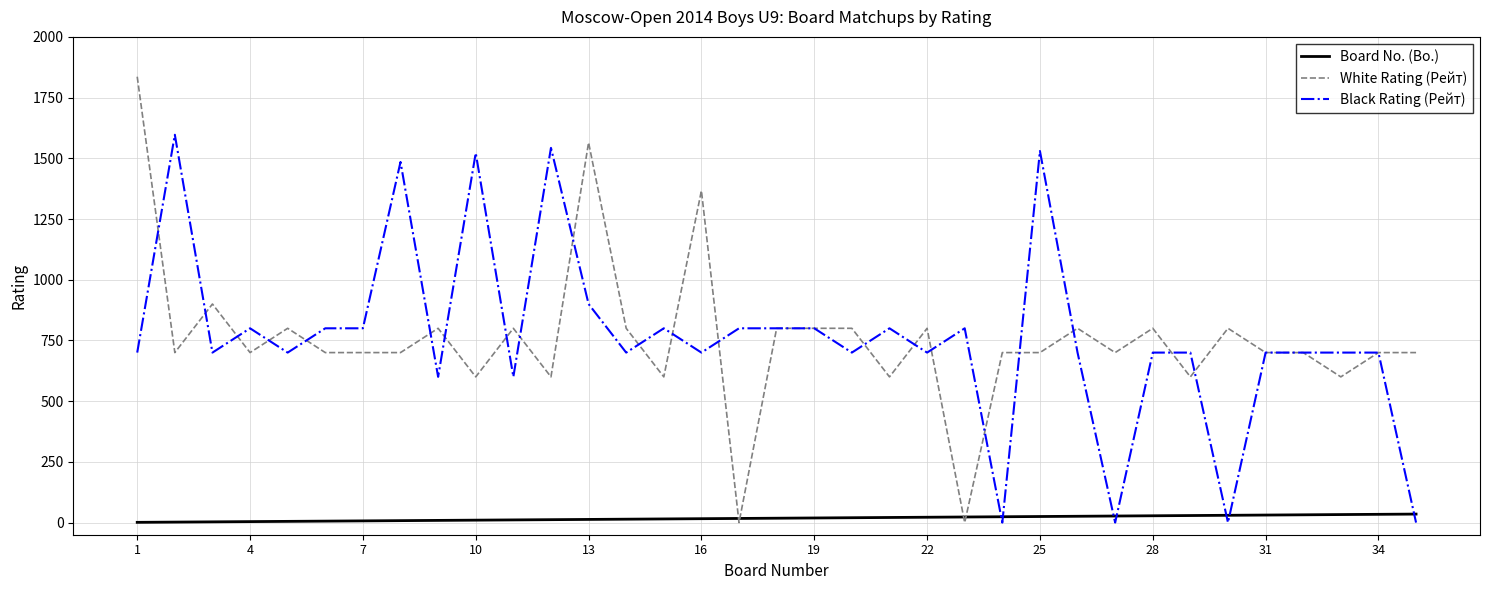

After their last crossing, which series has the higher values: Black Rating (Рейт) or Board No. (Bo.)?

Board No. (Bo.)